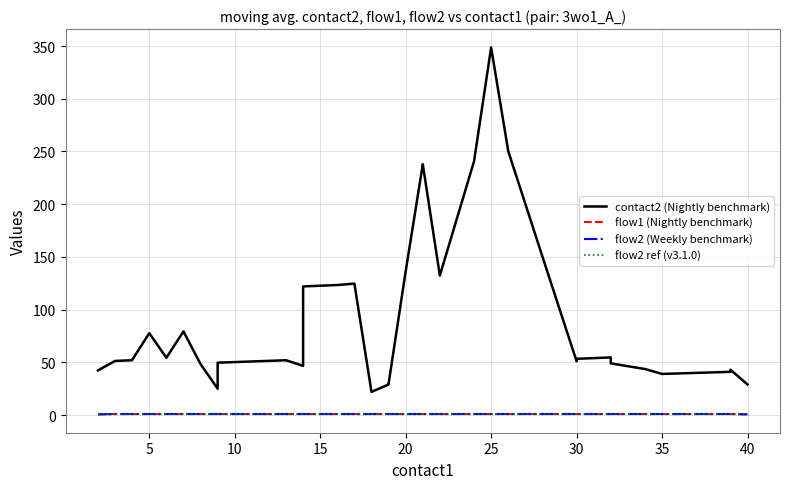

True or false: contact2 (Nightly benchmark) and flow1 (Nightly benchmark) cross at least once.

False